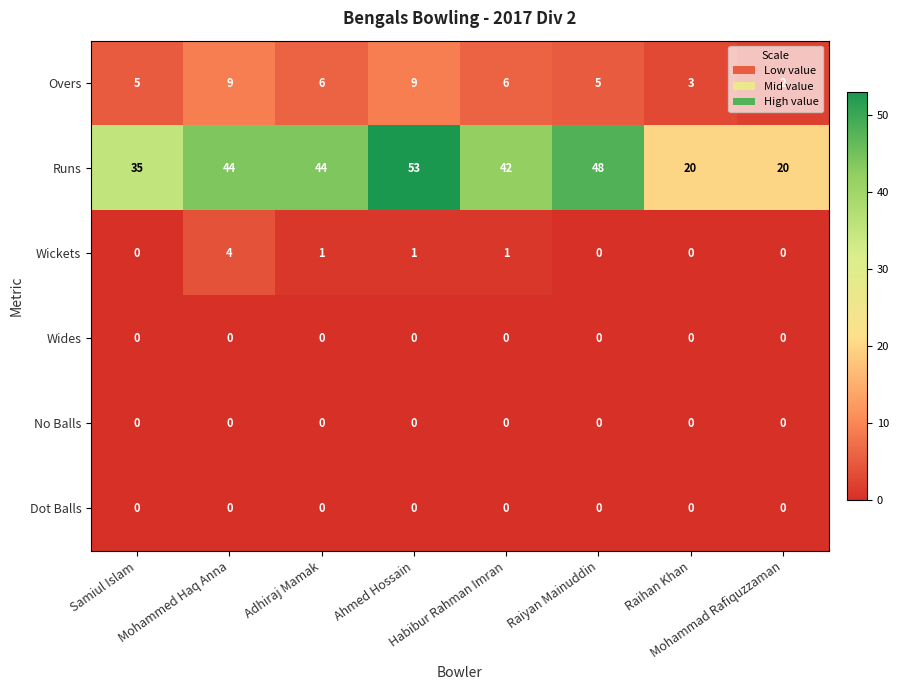

Count the Overs values in the range 5 to 9.

6